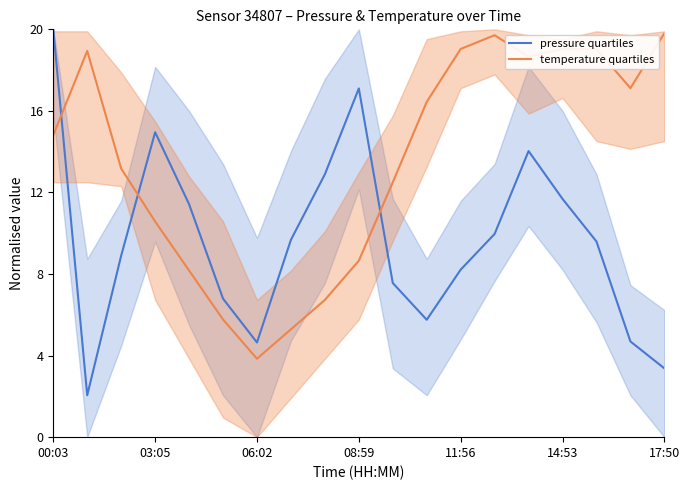

Is it true that temperature quartiles equals 20.4 at 00:03?

False